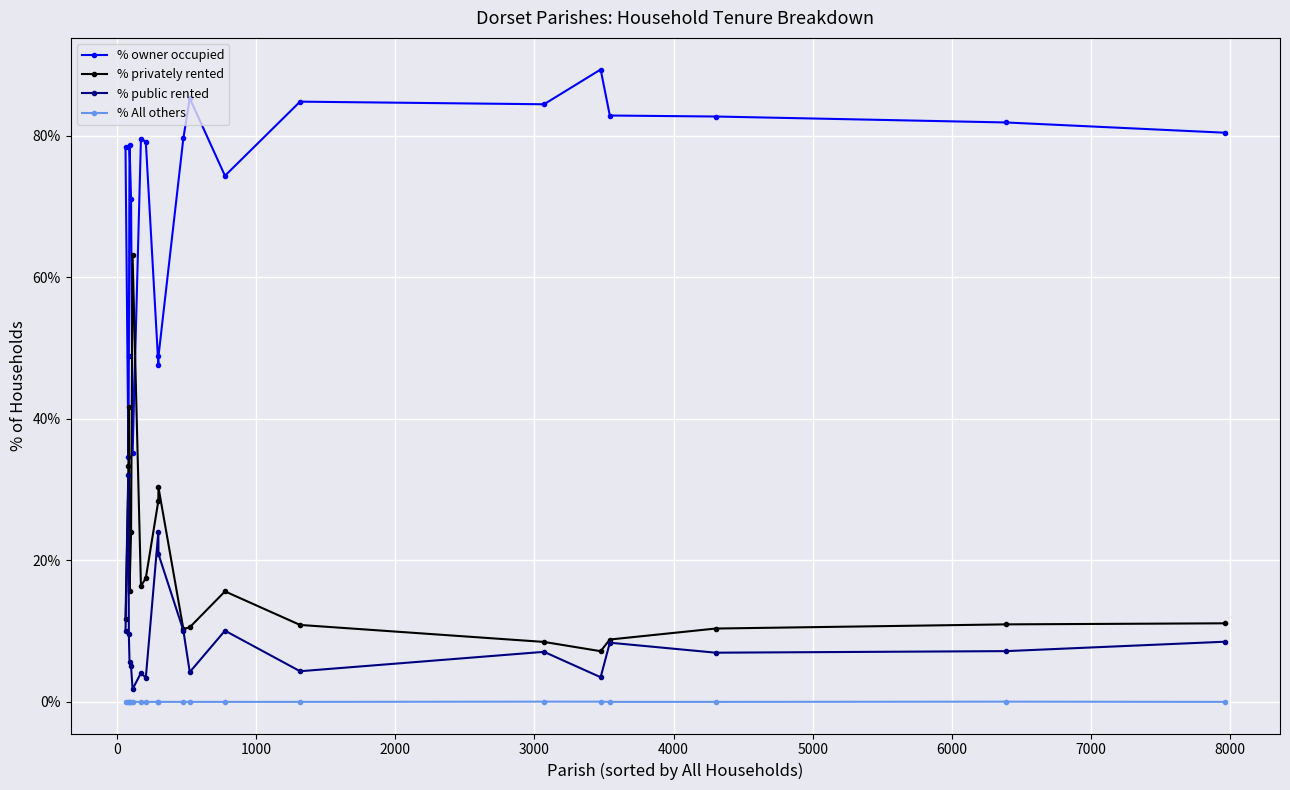

Rank the series by their maximum value, from lowest to highest.

% All others, % public rented, % privately rented, % owner occupied